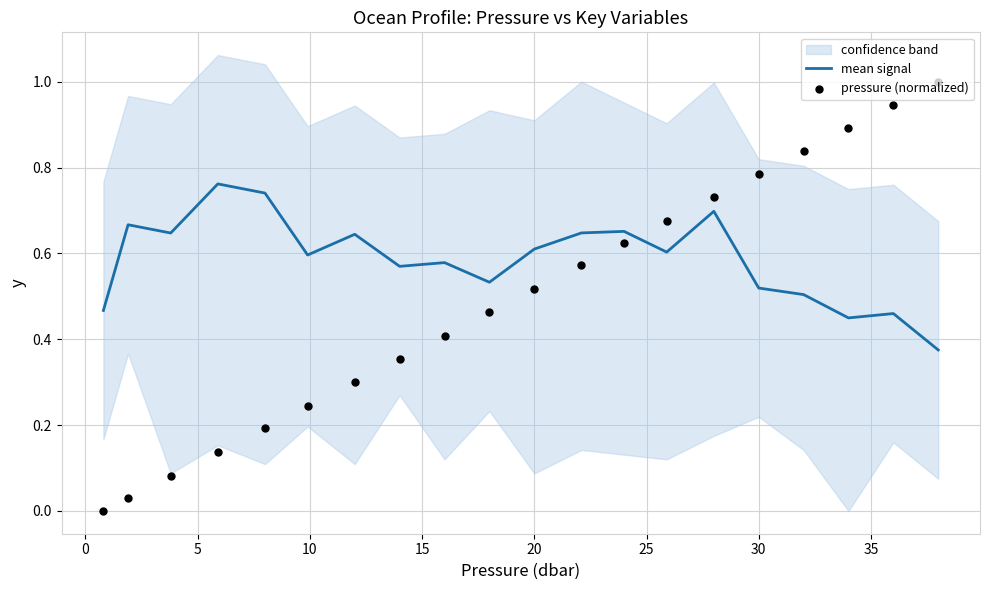

The value of mean signal at 20 is 0.6. True or false?

True